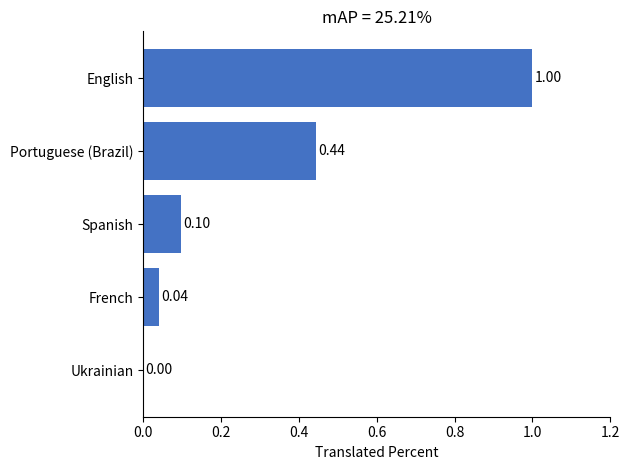

Are the bars horizontal?

Yes